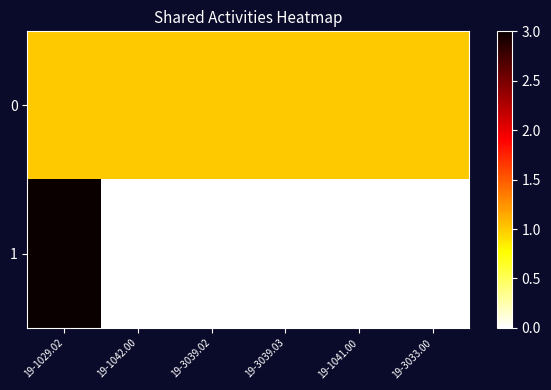

Rank the series by their maximum value, from lowest to highest.

0, 1